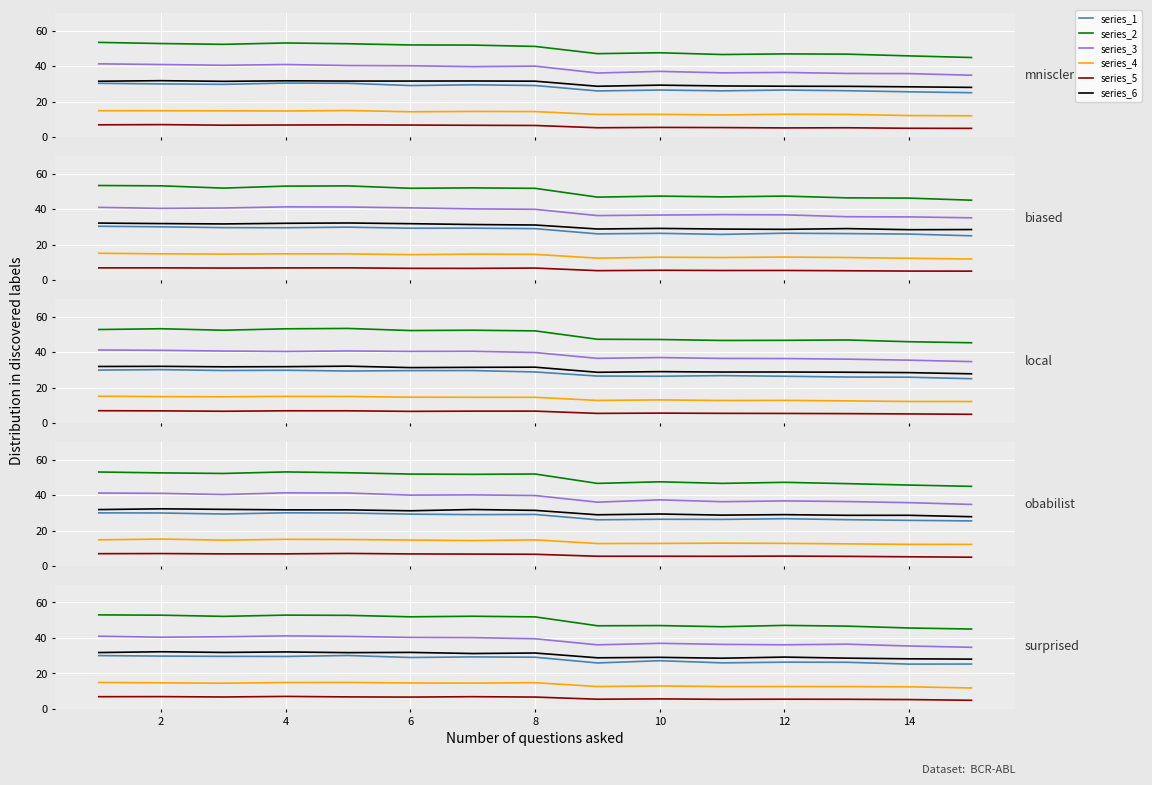

Is it true that series_1 equals 25.3 at 13?

True